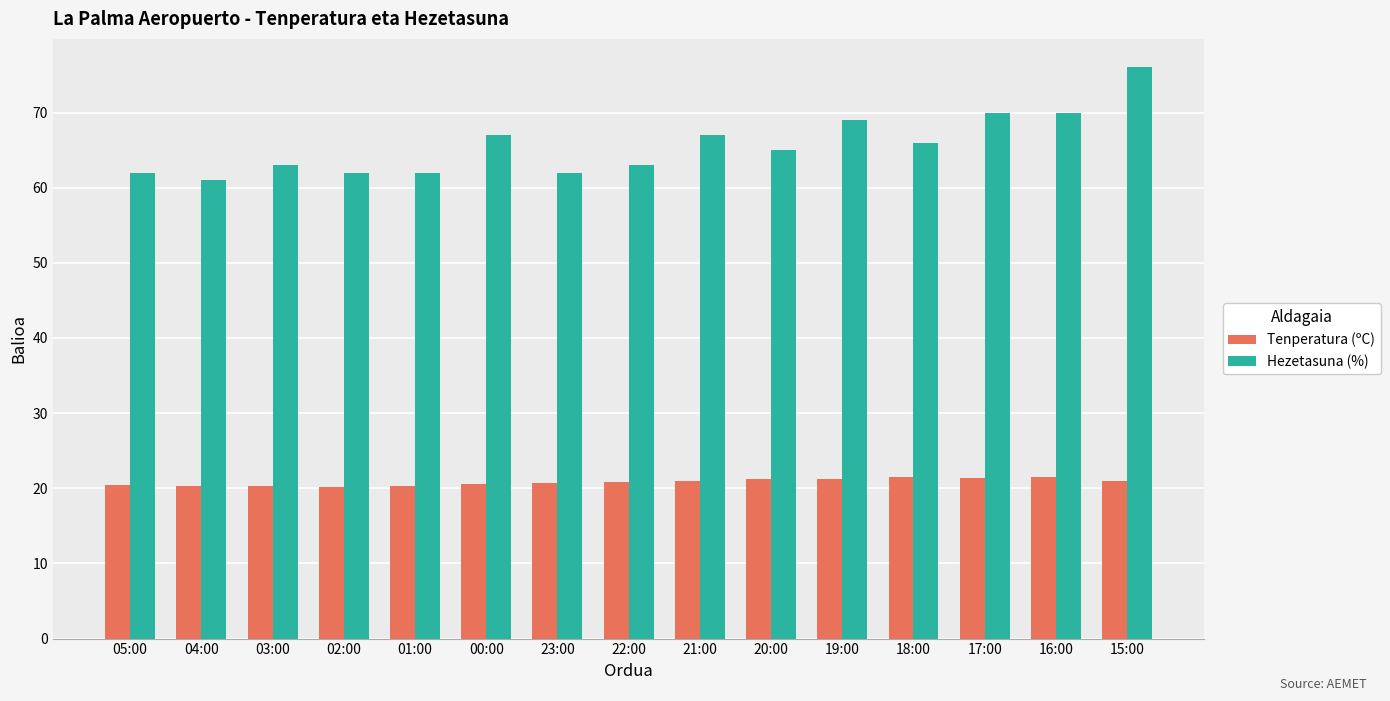

What is the maximum value for Tenperatura (ºC)?

21.5